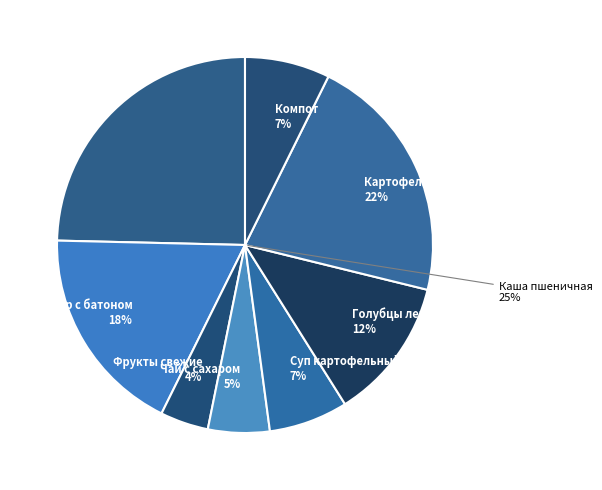

How many segments does this pie chart have?

8